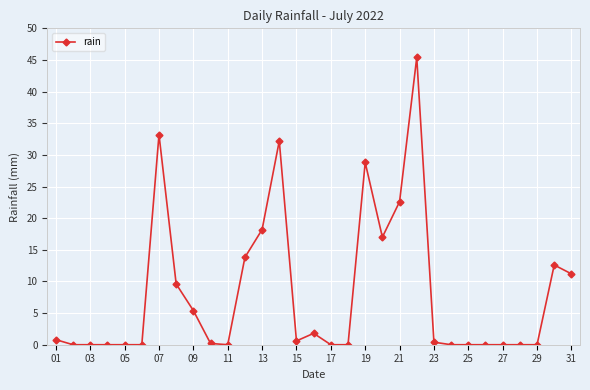

True or false: there are more than 1 points higher than both neighbors.

True